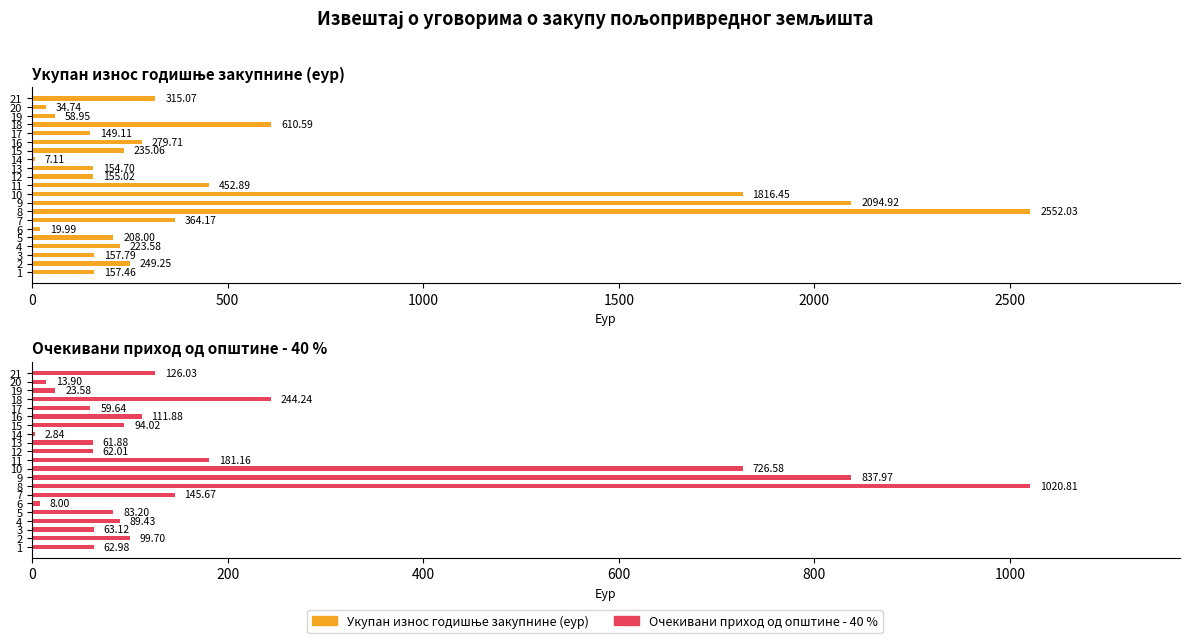

Reading right to left, list all the values displayed in this chart.

Укупан износ годишње закупнине (еур): 315.1	34.7	59.0	610.6	149.1	279.7	235.1	7.1	154.7	155.0	452.9	1816.5	2094.9	2552.0	364.2	20.0	208.0	223.6	157.8	249.2	157.5
Очекивани приход од општине - 40 %: 126.0	13.9	23.6	244.2	59.6	111.9	94.0	2.8	61.9	62.0	181.2	726.6	838.0	1020.8	145.7	8.0	83.2	89.4	63.1	99.7	63.0